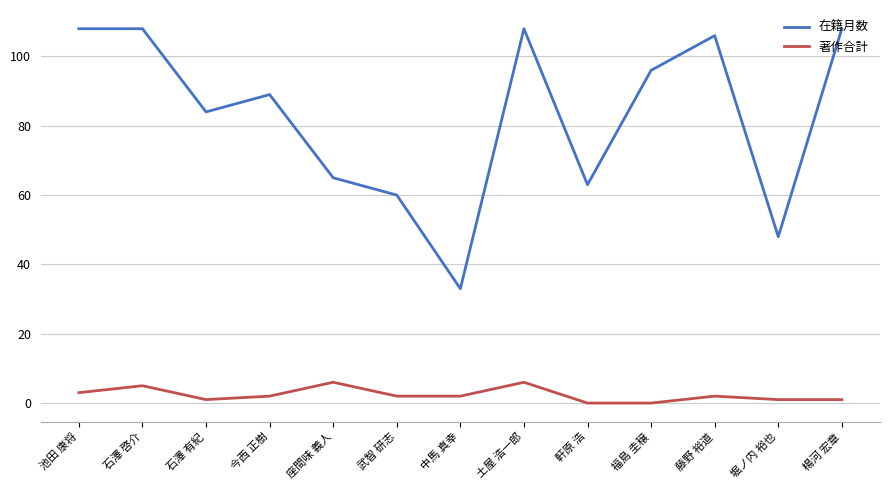

How many lines are shown in the chart?

2